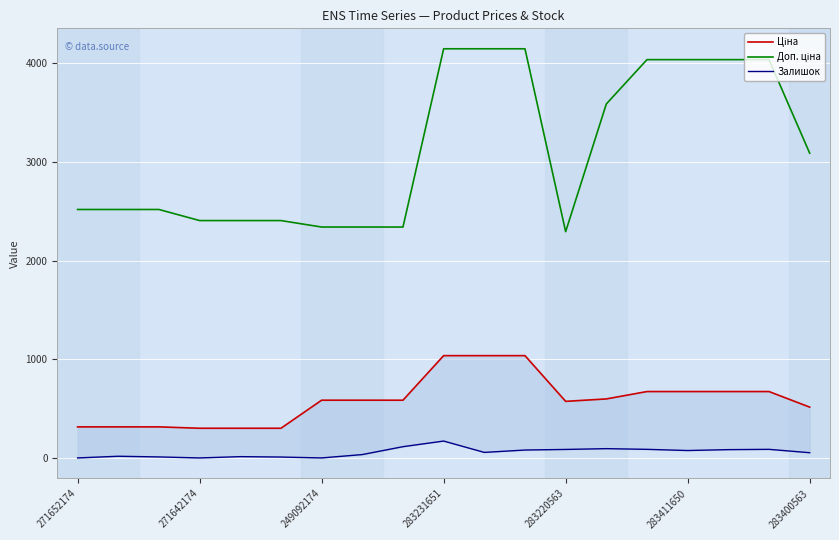

What is the maximum value for Ціна?

1036.5